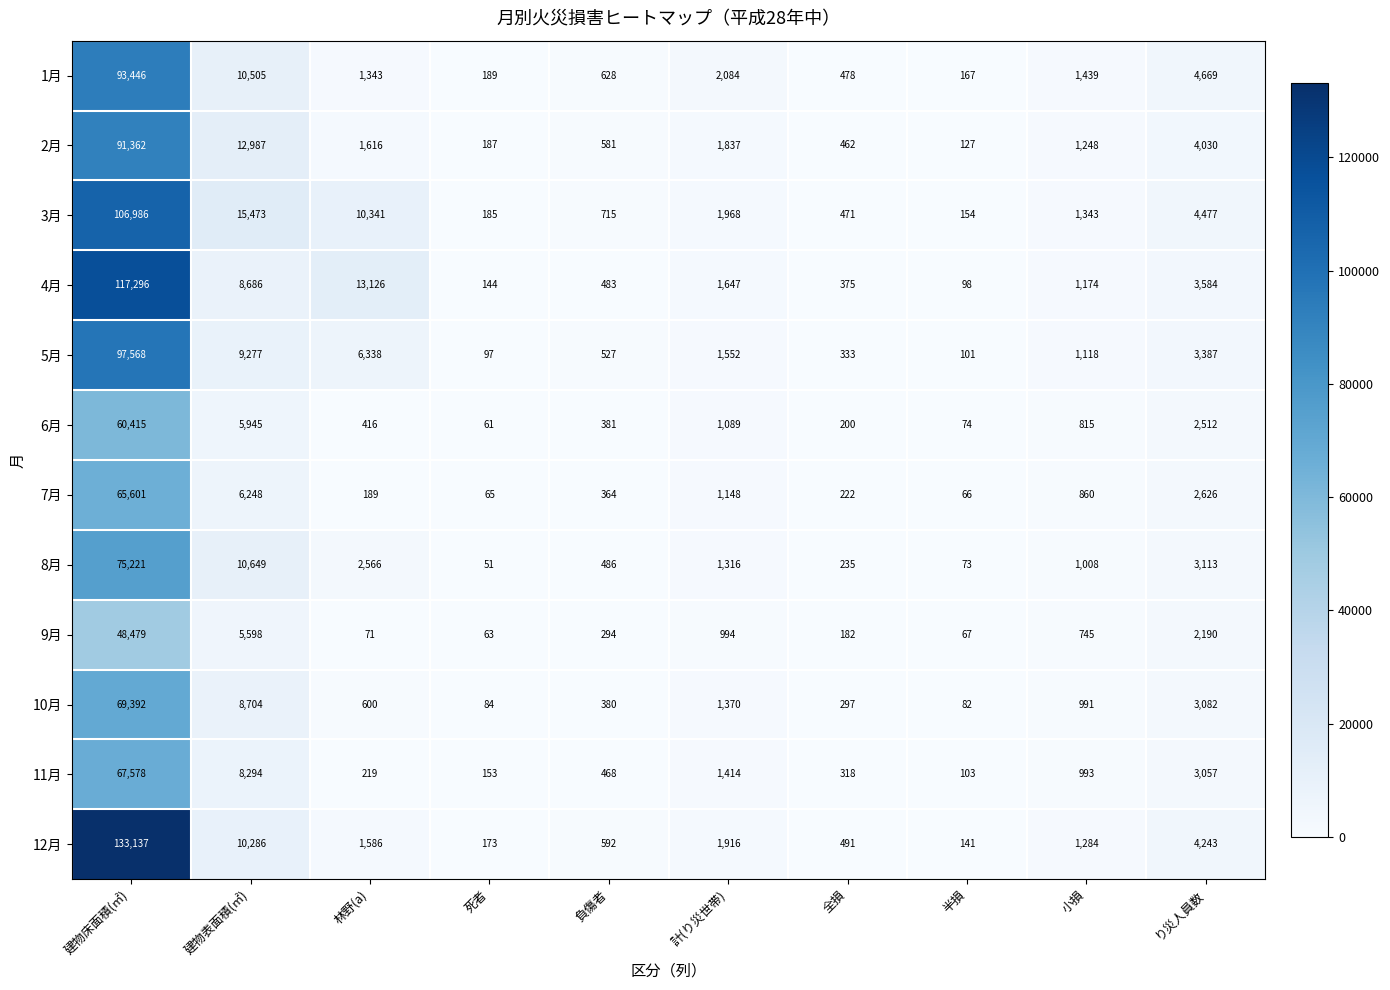

What is the sum of all 5月 values?

120298